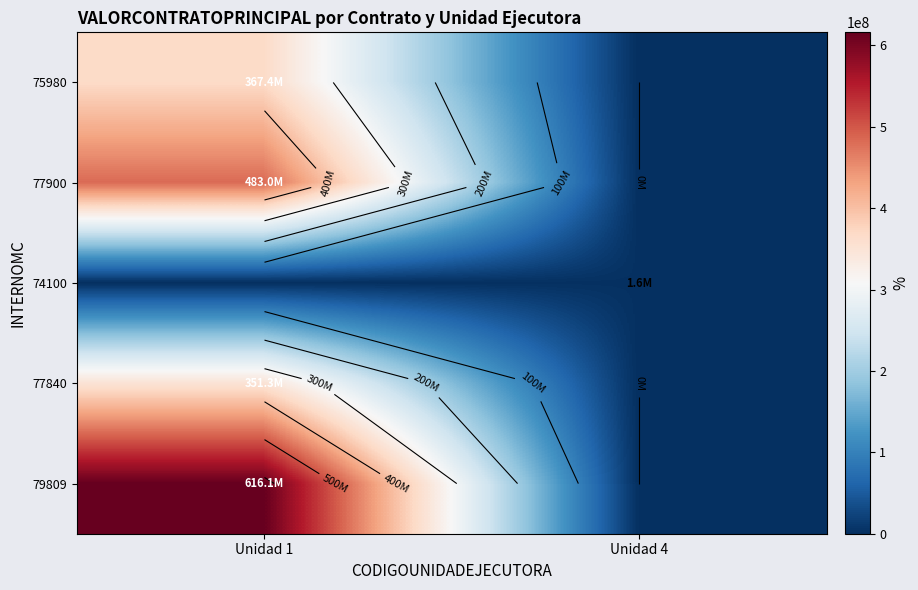

At which label does 77900 reach its minimum?

Unidad 4